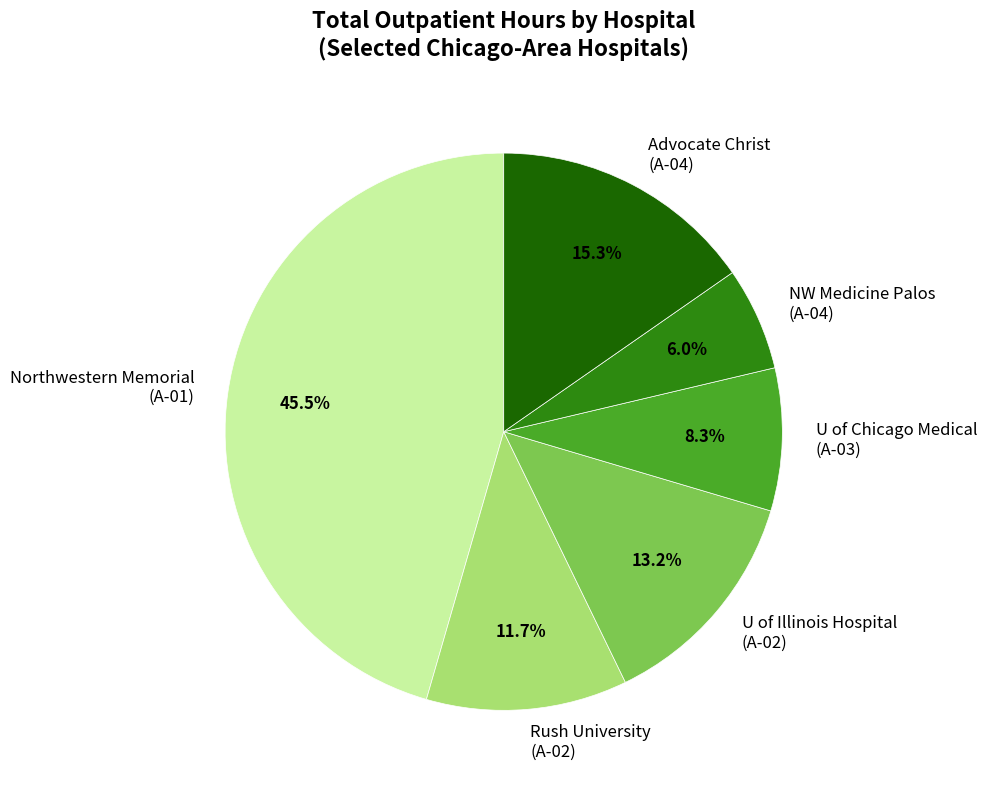

What percentage is NOT represented by Rush University (A-02)?

88.3%